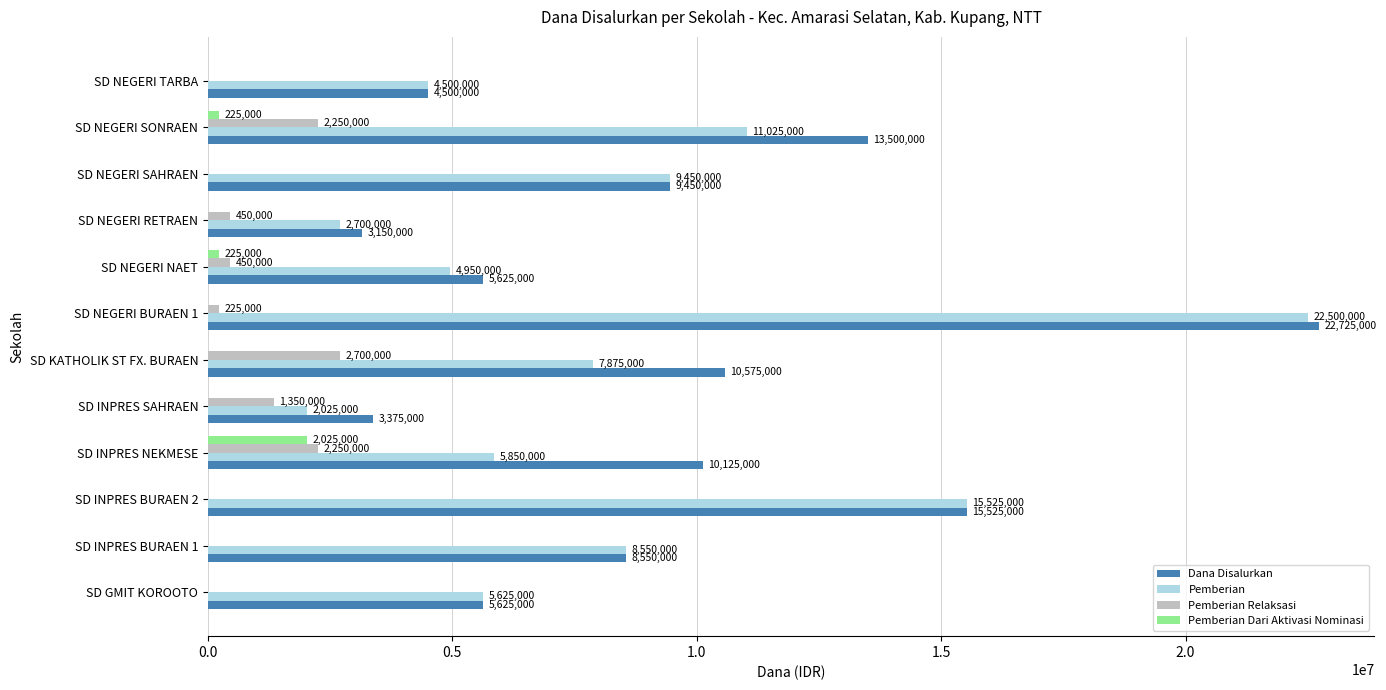

Which category has the highest value across all series?

SD NEGERI BURAEN 1